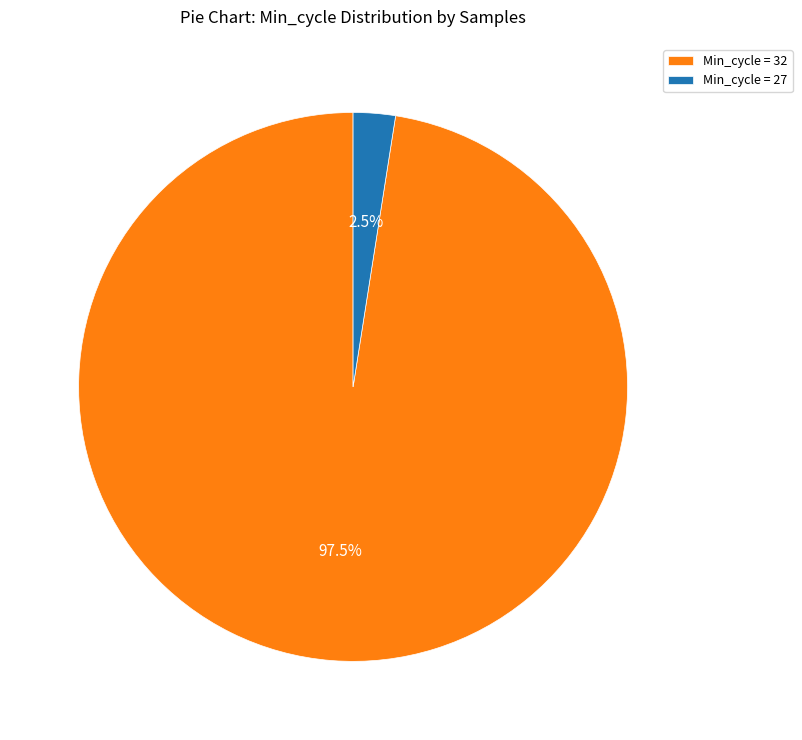

Which category has the biggest portion of the pie?

Min_cycle = 32